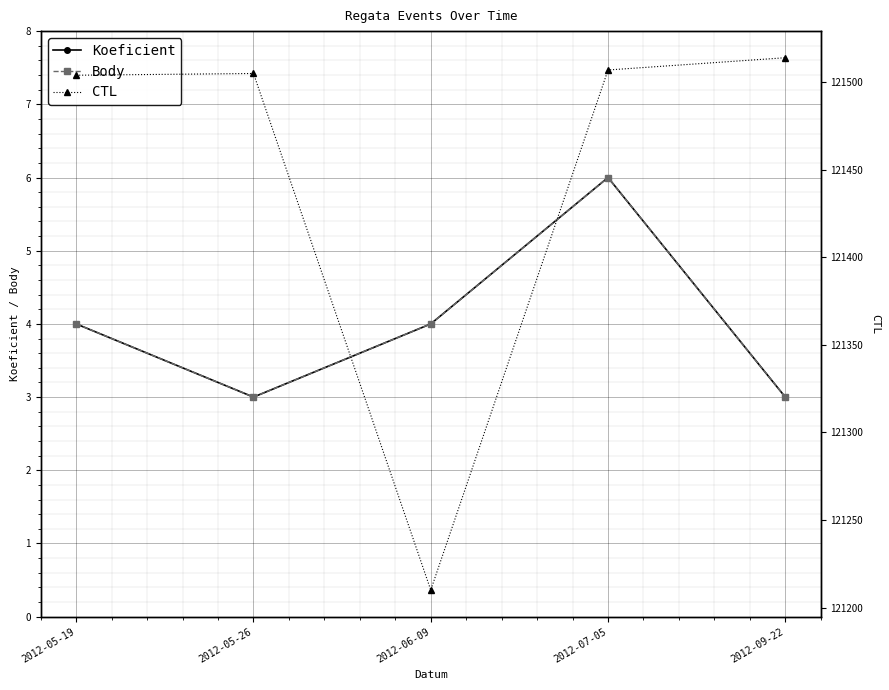

What is the difference between the highest and lowest values at 2012-05-19?

121500